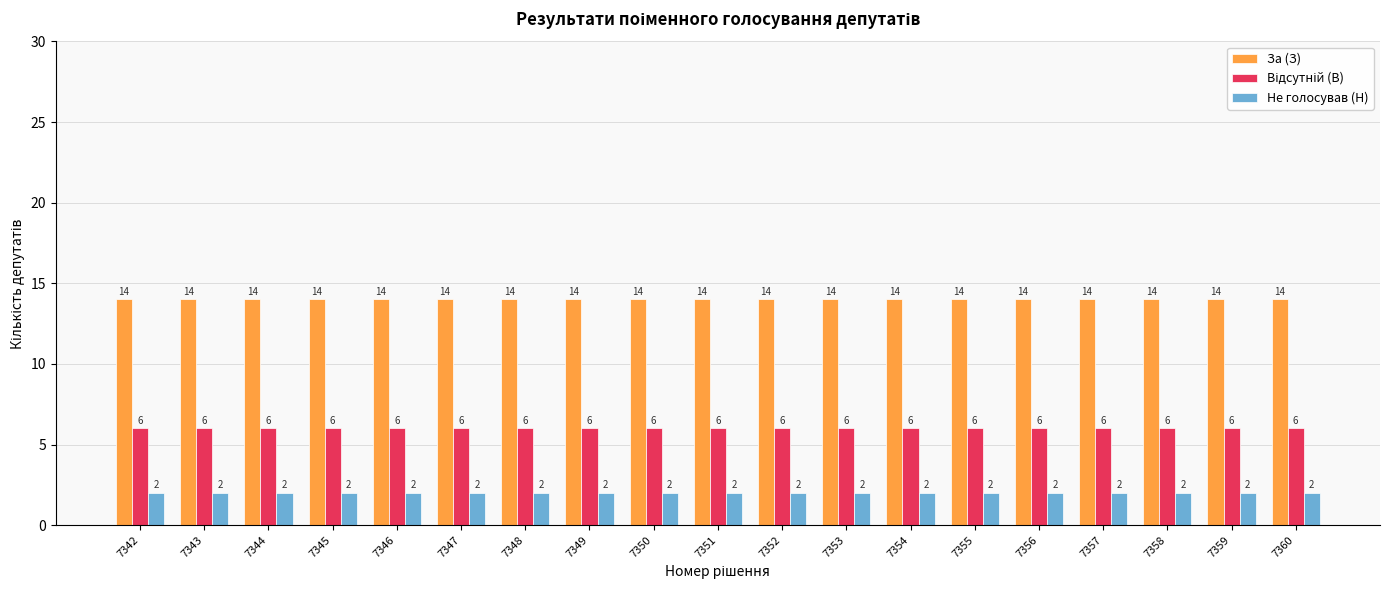

Which series has the largest total across all categories?

За (З)